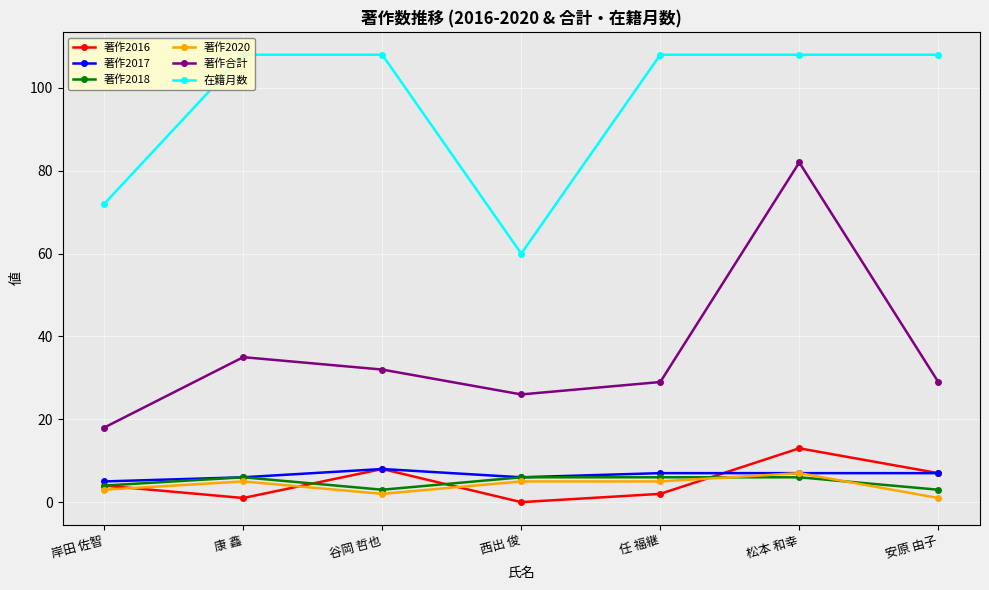

Where is 著作2020 nearest to the value 4?

岸田 佐智